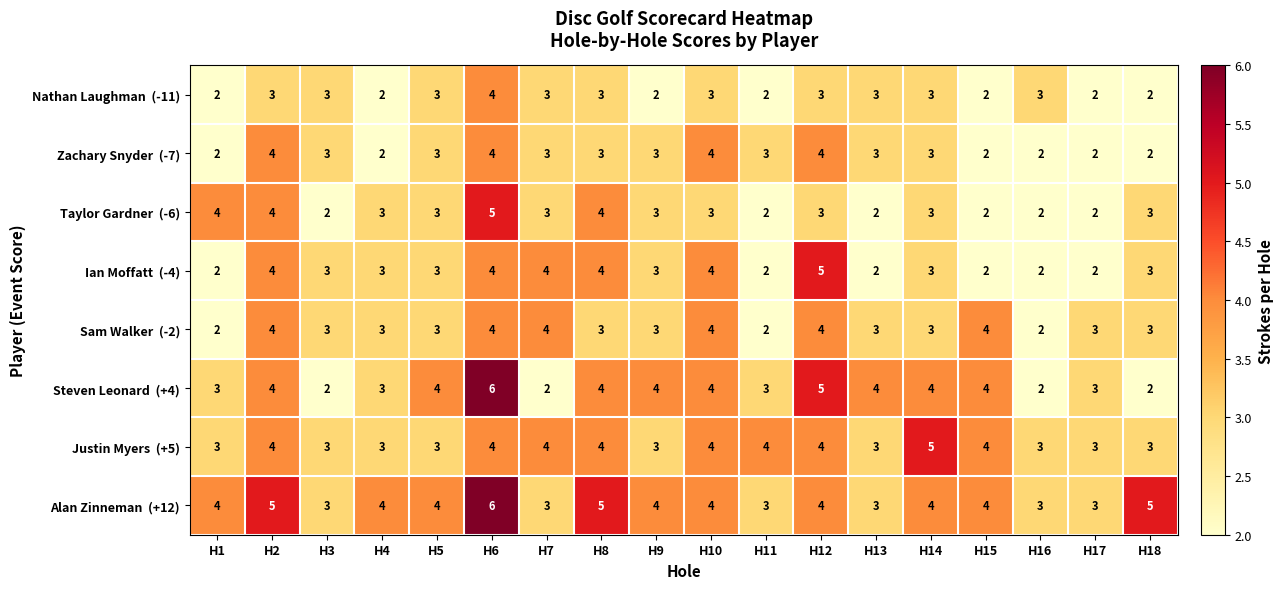

At which category is the sum across all series the highest?

H6